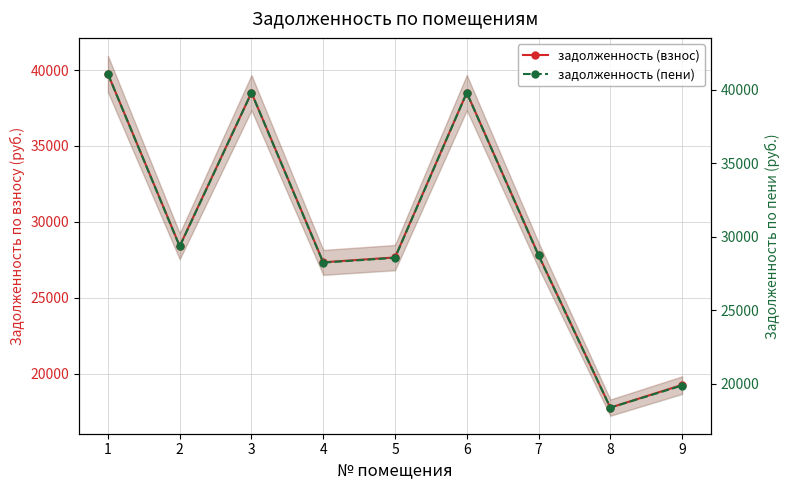

What is the maximum value shown in the chart?

41058.2